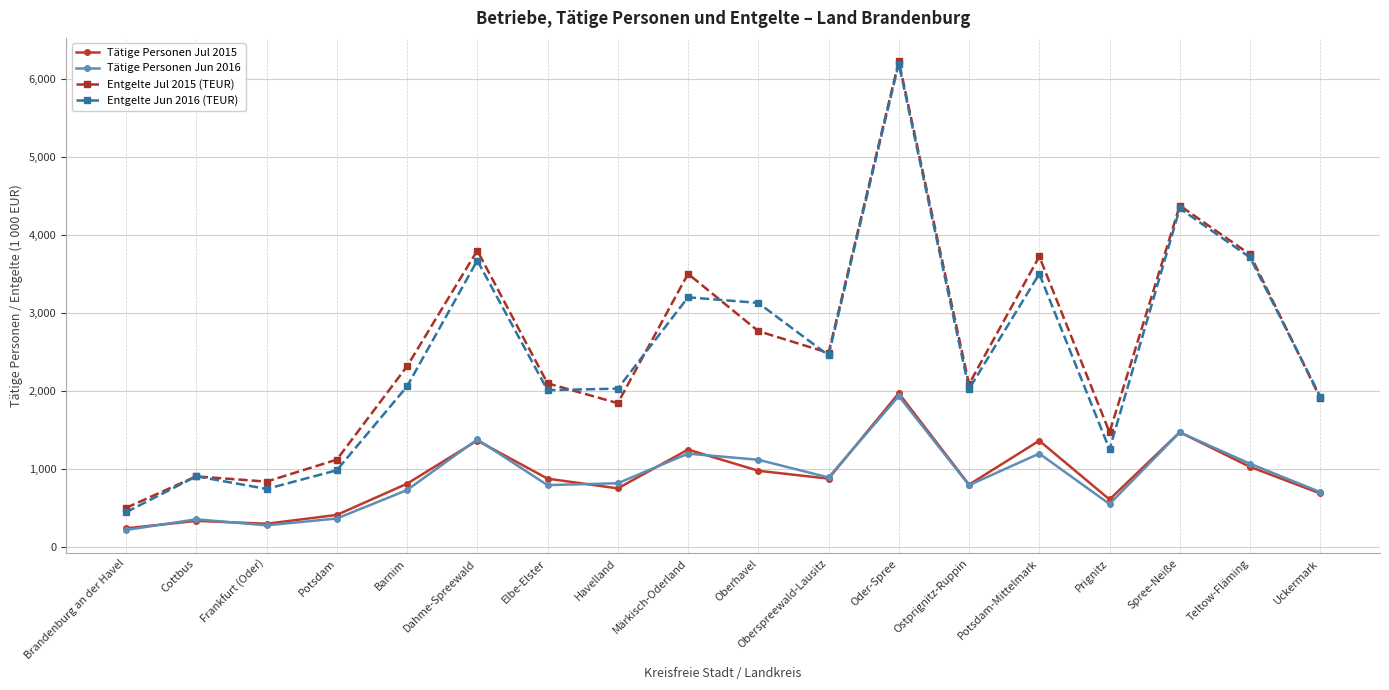

What are all the series names shown in the legend?

Tätige Personen Jul 2015, Tätige Personen Jun 2016, Entgelte Jul 2015 (TEUR), Entgelte Jun 2016 (TEUR)